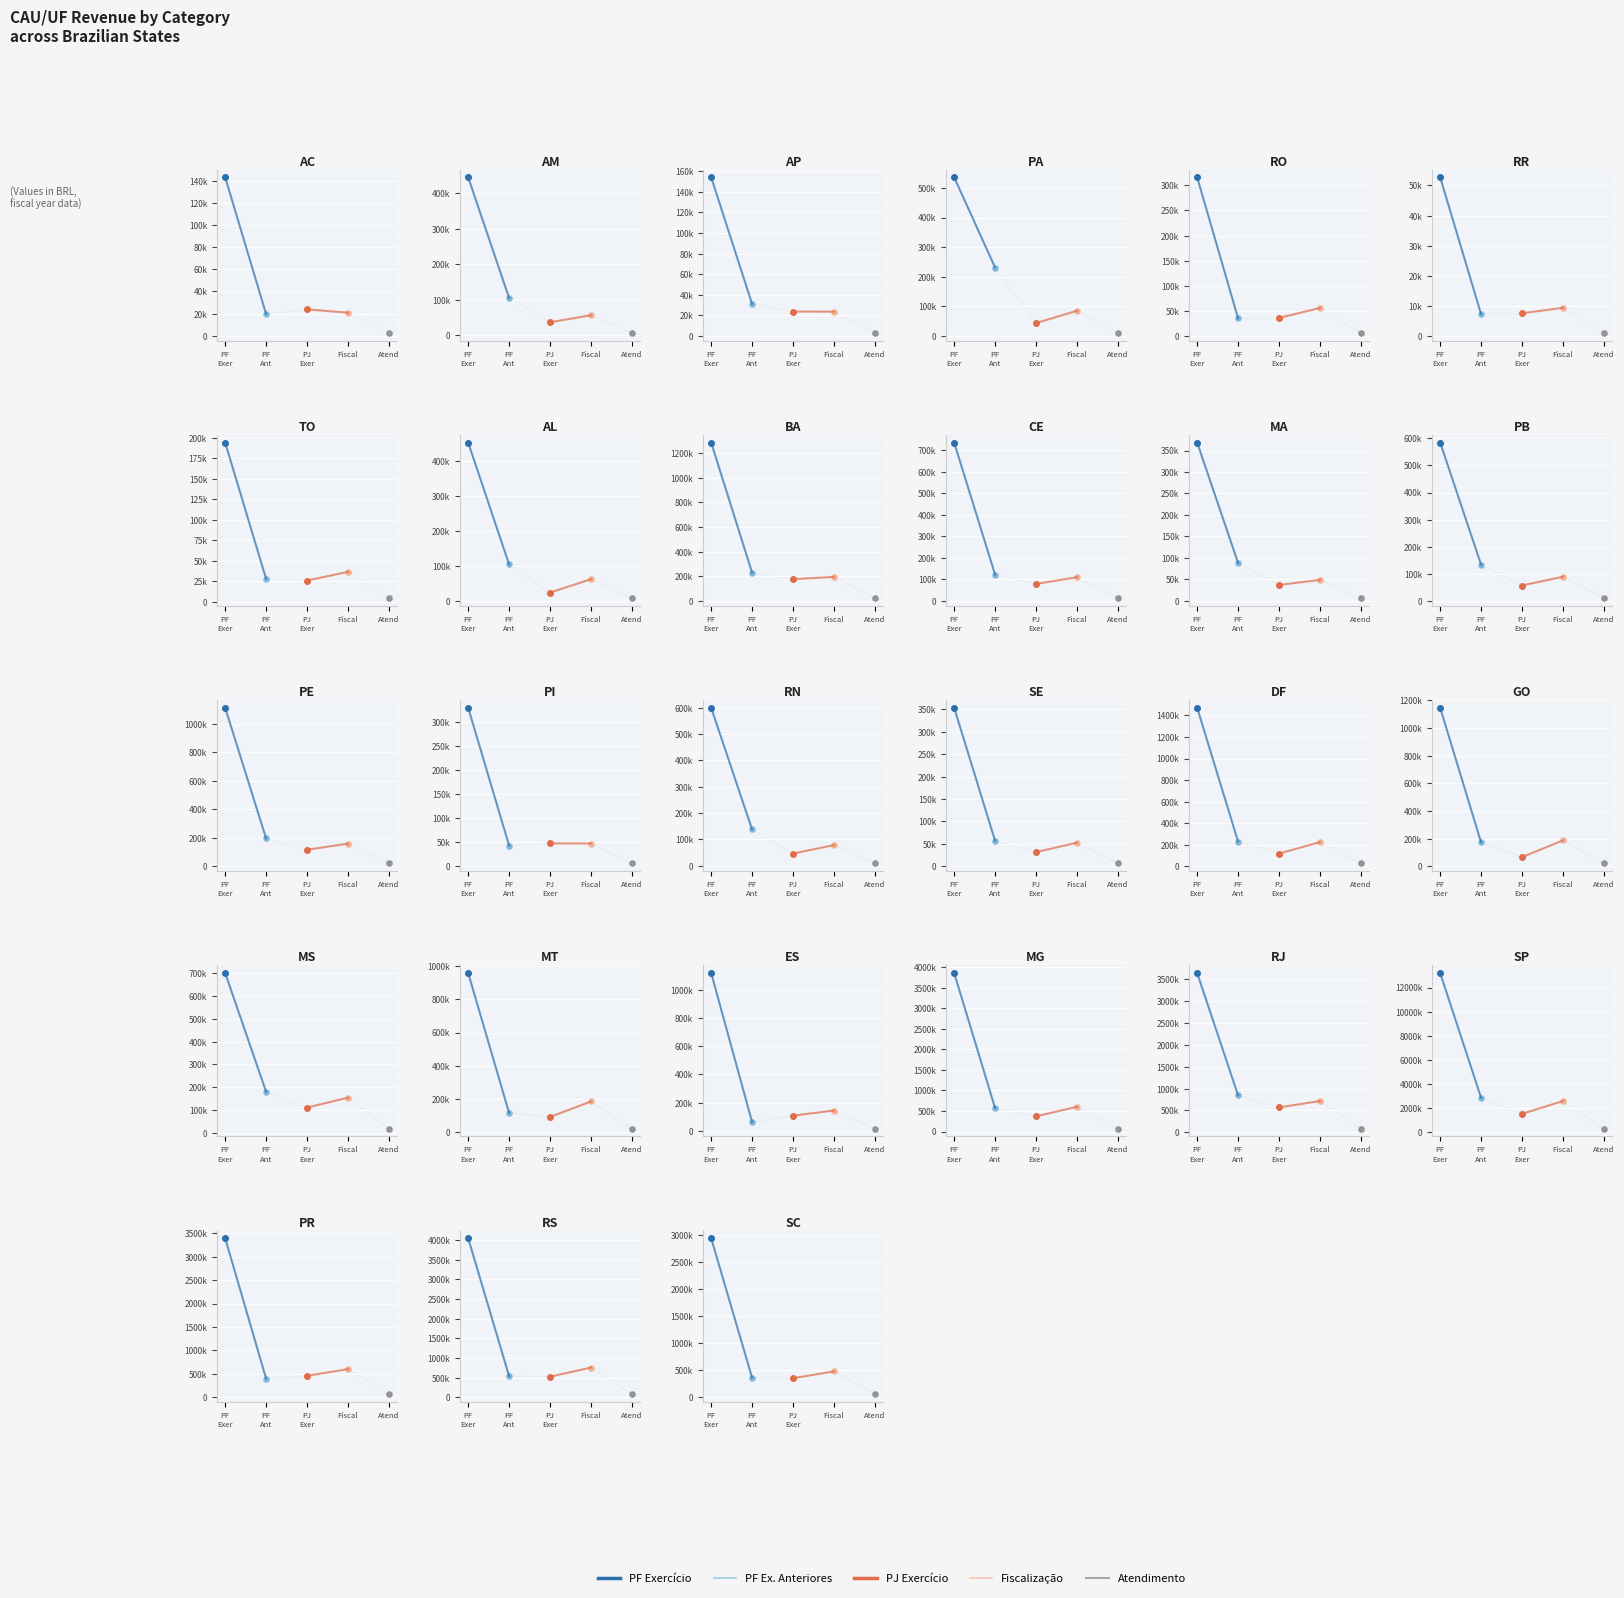

What is the value of the Atendimento point at the 15th from the left?

9524.2